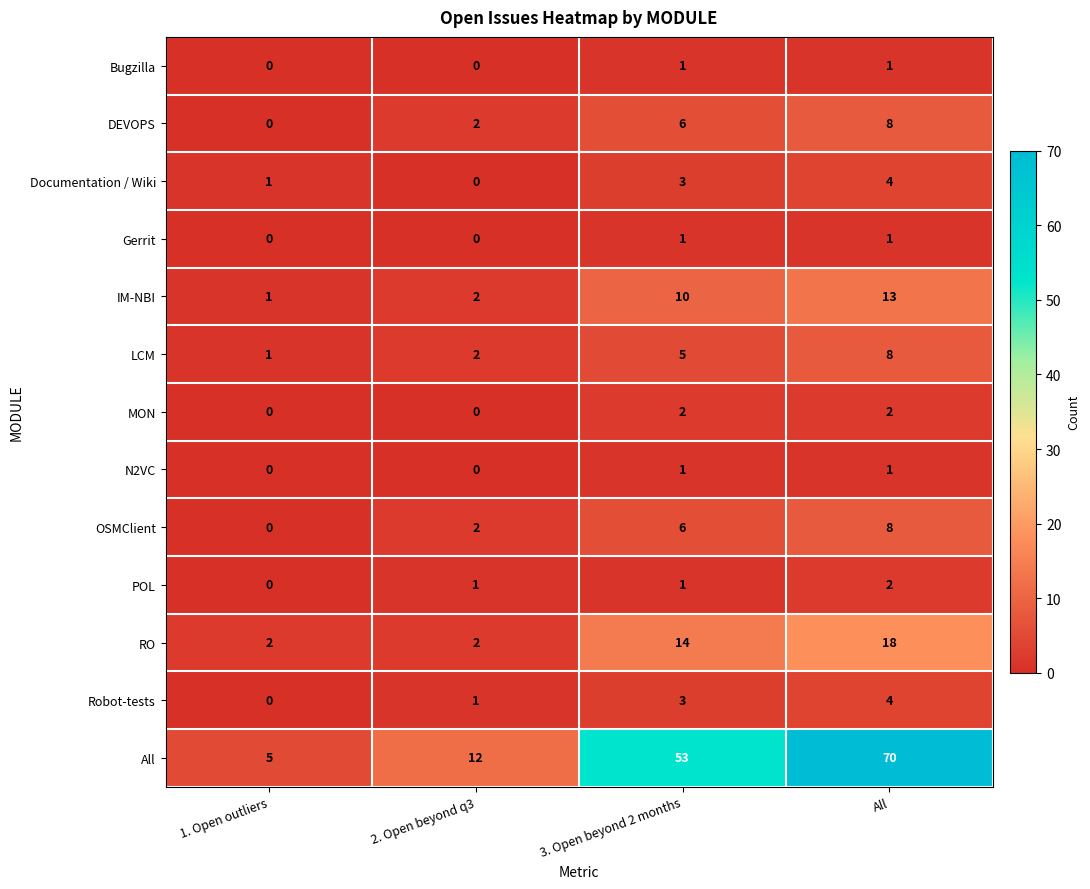

At which label is Robot-tests closest to 2?

2. Open beyond q3